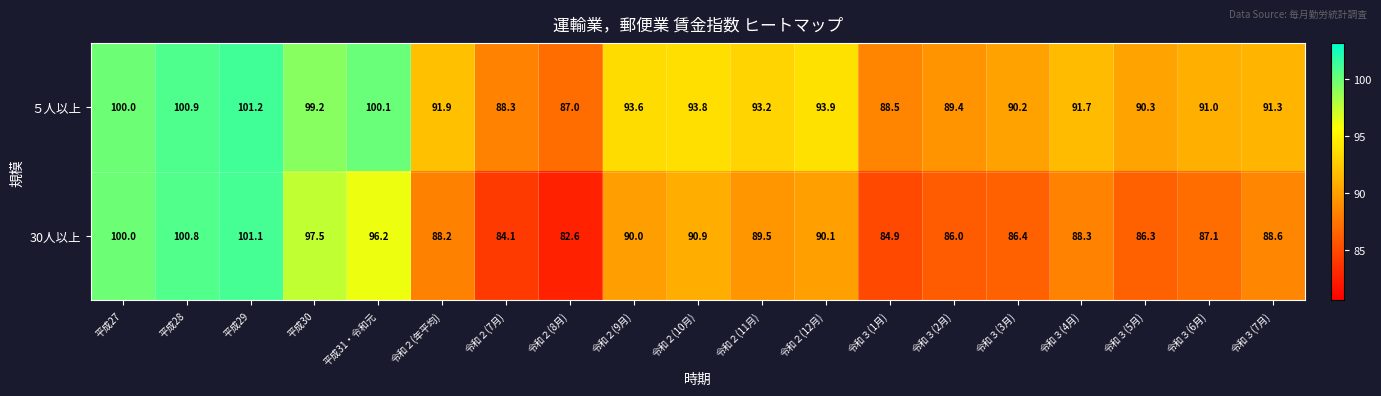

Which category has the lowest value in the ５人以上 series?

令和２(8月)